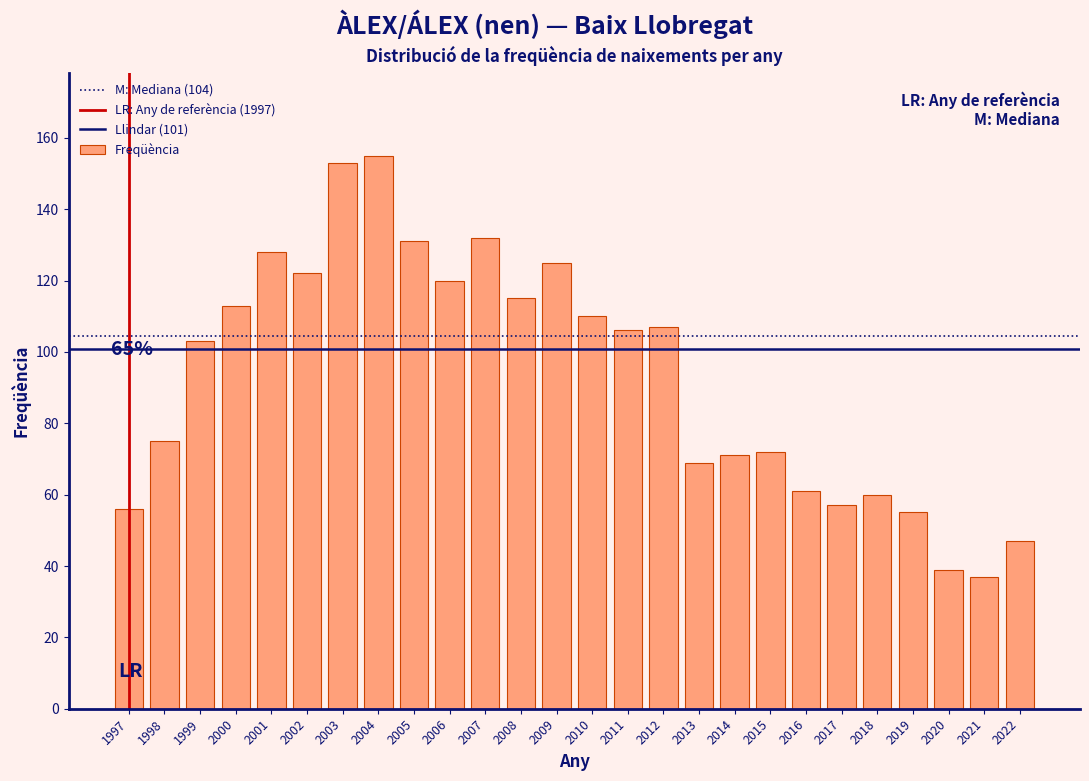

Reading right to left, list all the values displayed in this chart.

47	37	39	55	60	57	61	72	71	69	107	106	110	125	115	132	120	131	155	153	122	128	113	103	75	56